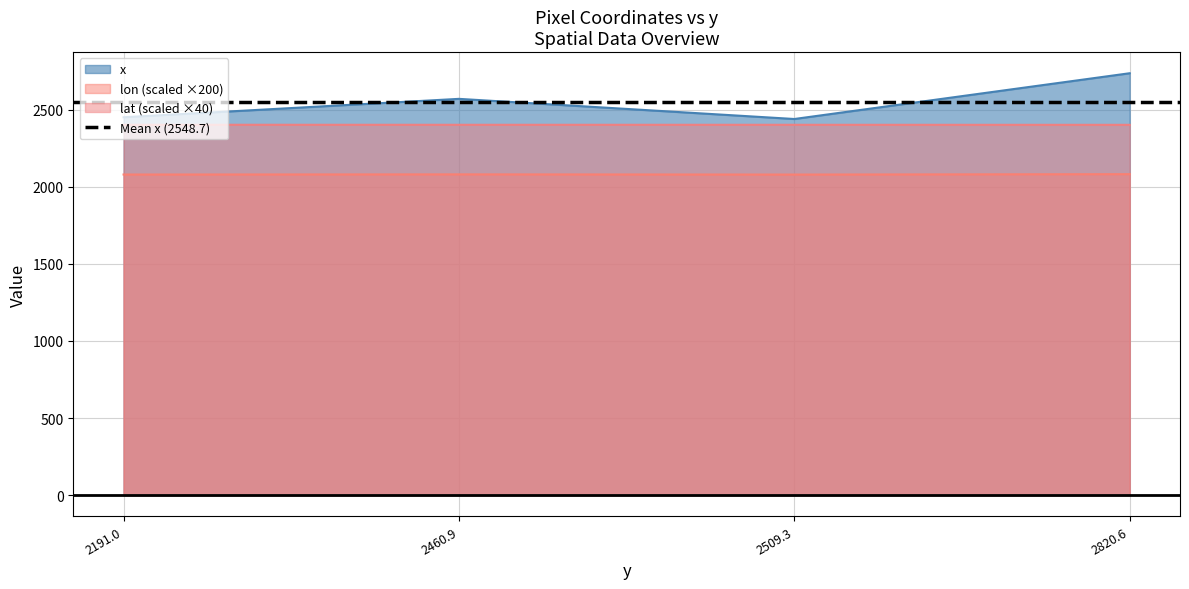

Which category has the highest value in the x series?

2820.6